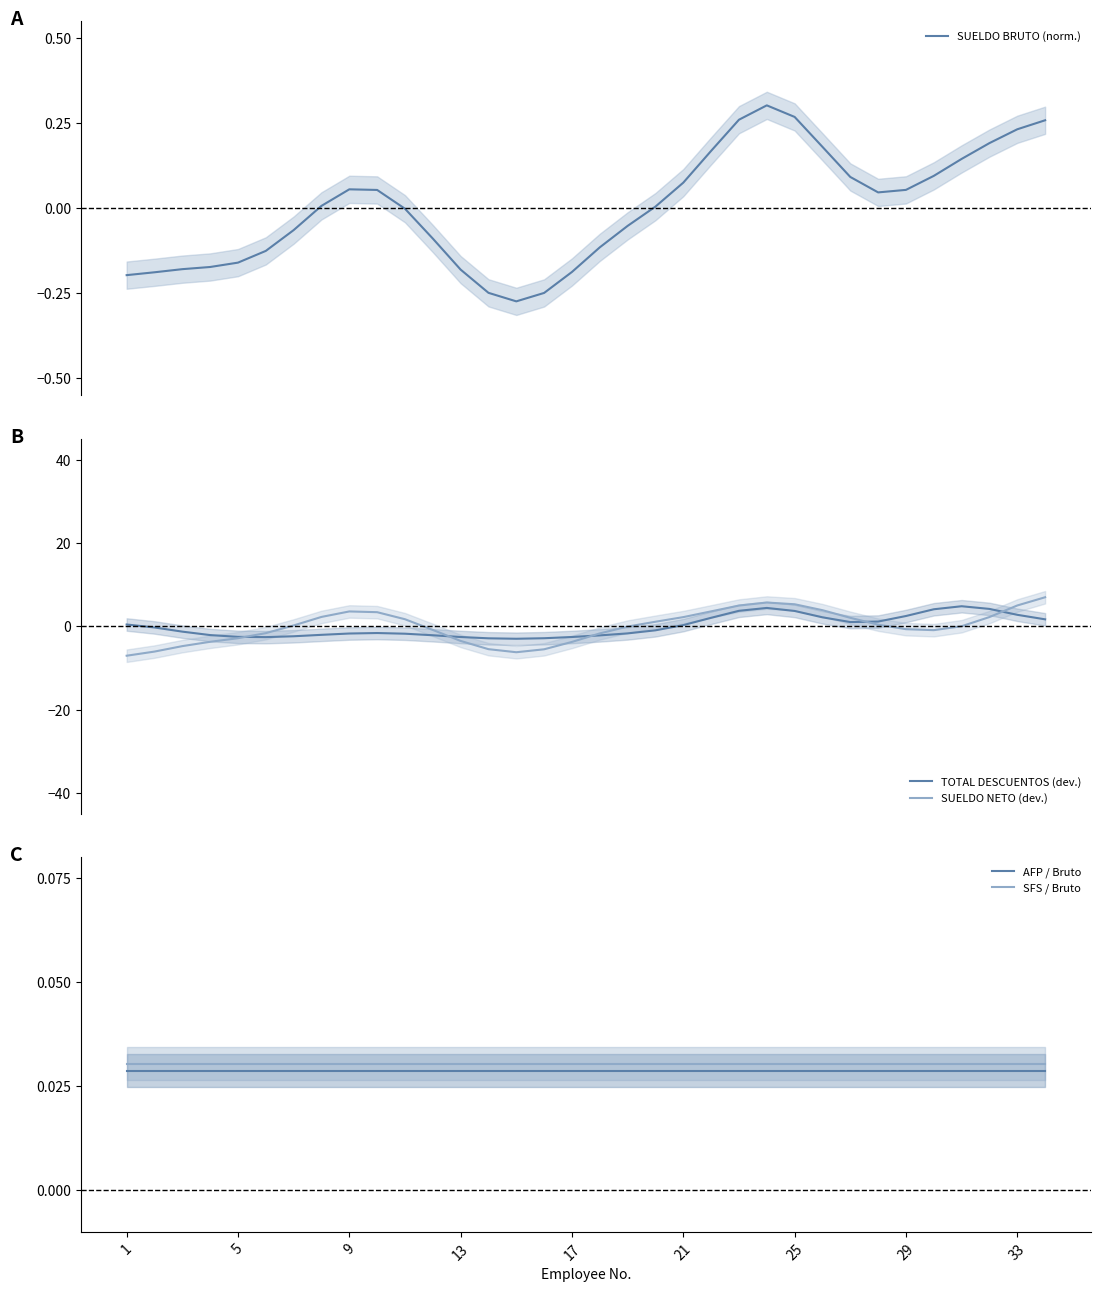

What is the minimum value for SUELDO NETO (dev.)?

-7.1